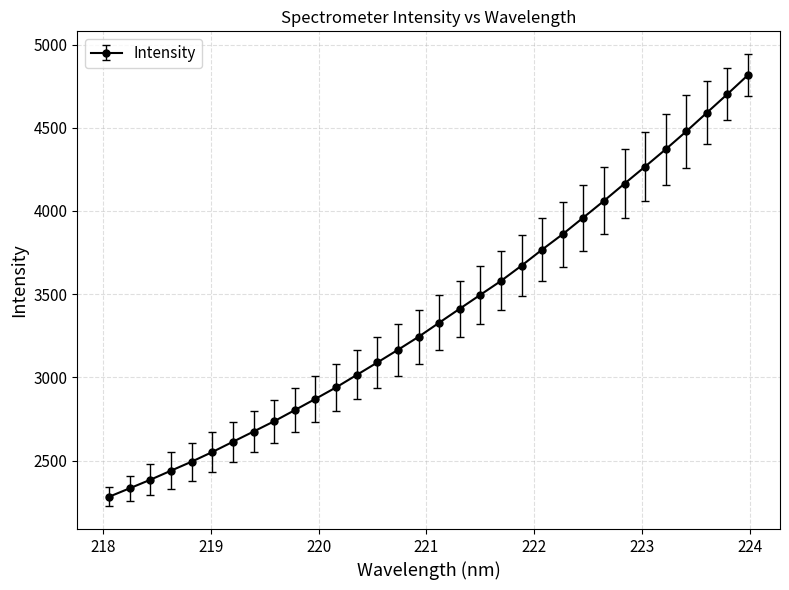

Reading left to right, extract all data points from this chart.

2282.7	2333.7	2384.9	2439.5	2493.5	2551.4	2613.1	2674.5	2736.4	2803.2	2870.8	2939.8	3014.4	3089.3	3165.4	3243.6	3328.2	3412.4	3496.1	3579.4	3671.4	3767.8	3860.8	3960.4	4060.7	4164.4	4266.7	4370.6	4478.3	4590.4	4702.6	4817.2